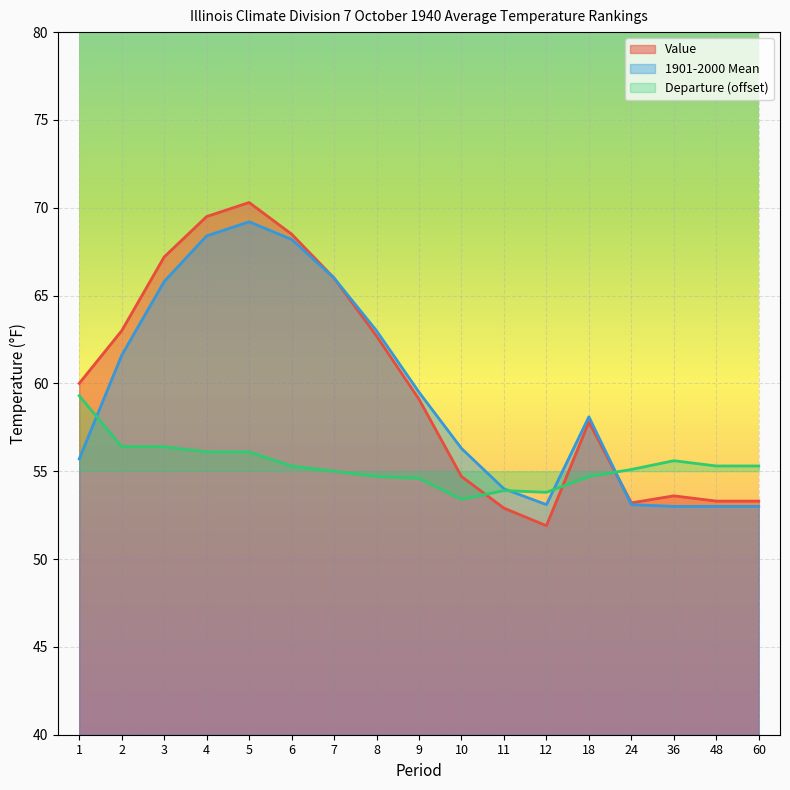

What is the maximum value shown in the chart?

70.3